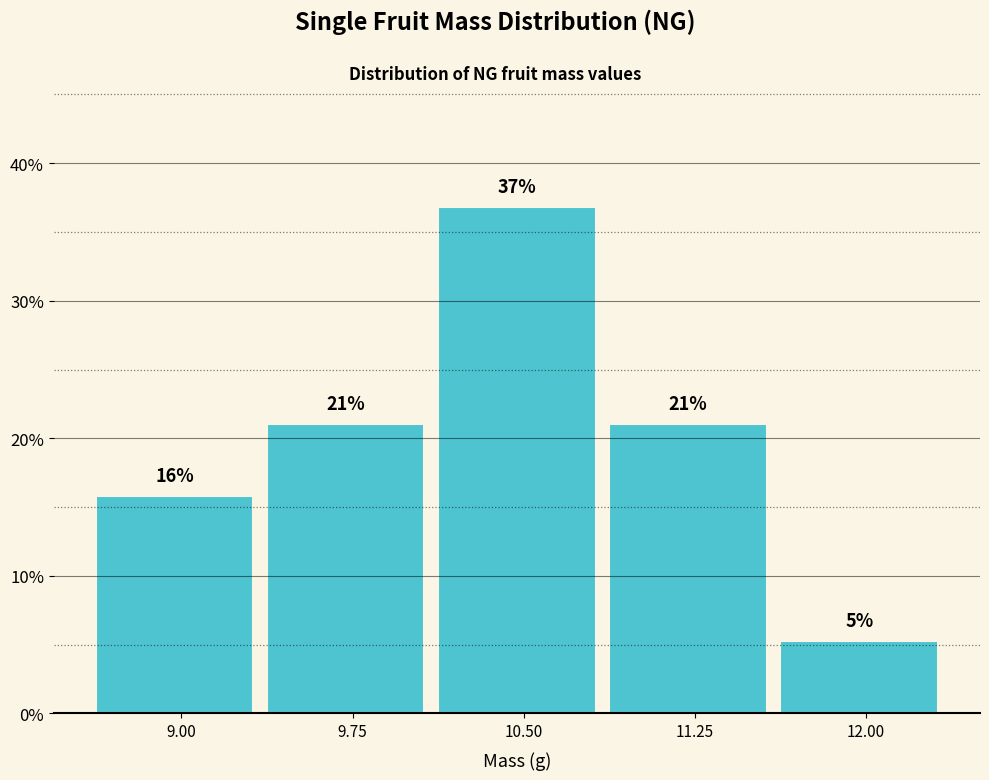

At which category does the chart reach its peak across all series?

10.50